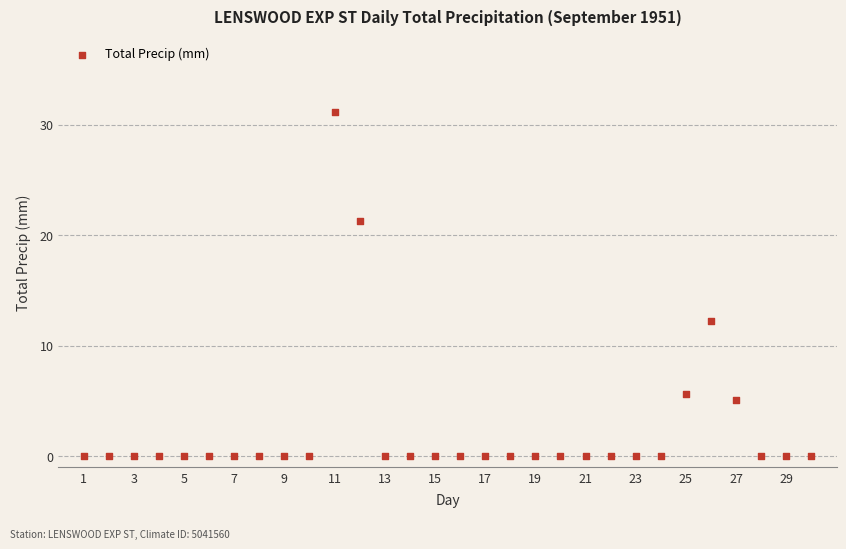

What is the range of Y values (max minus min)?

31.2